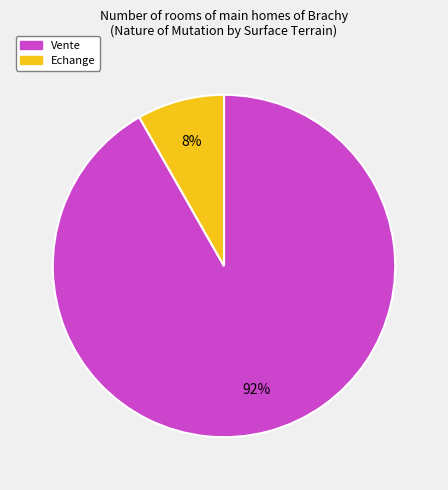

Does any single category account for the majority?

Yes